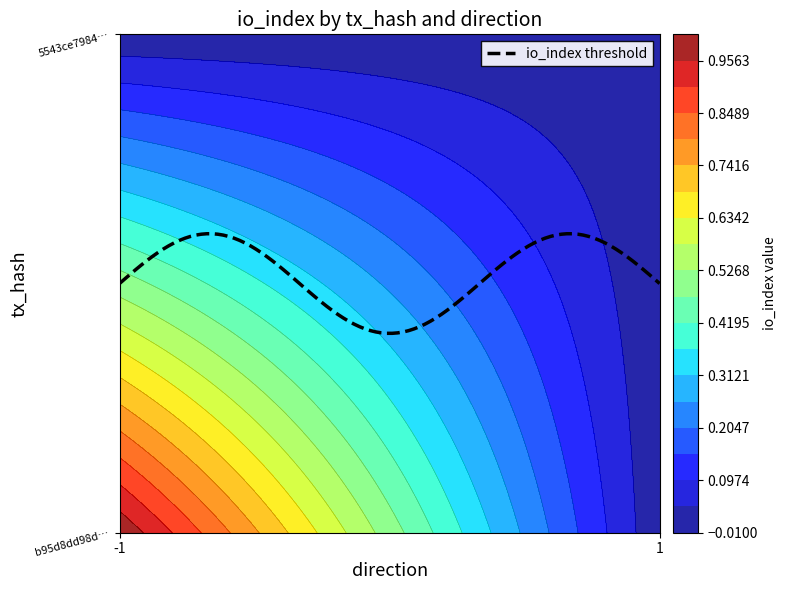

Which category has the highest value across all series?

-1